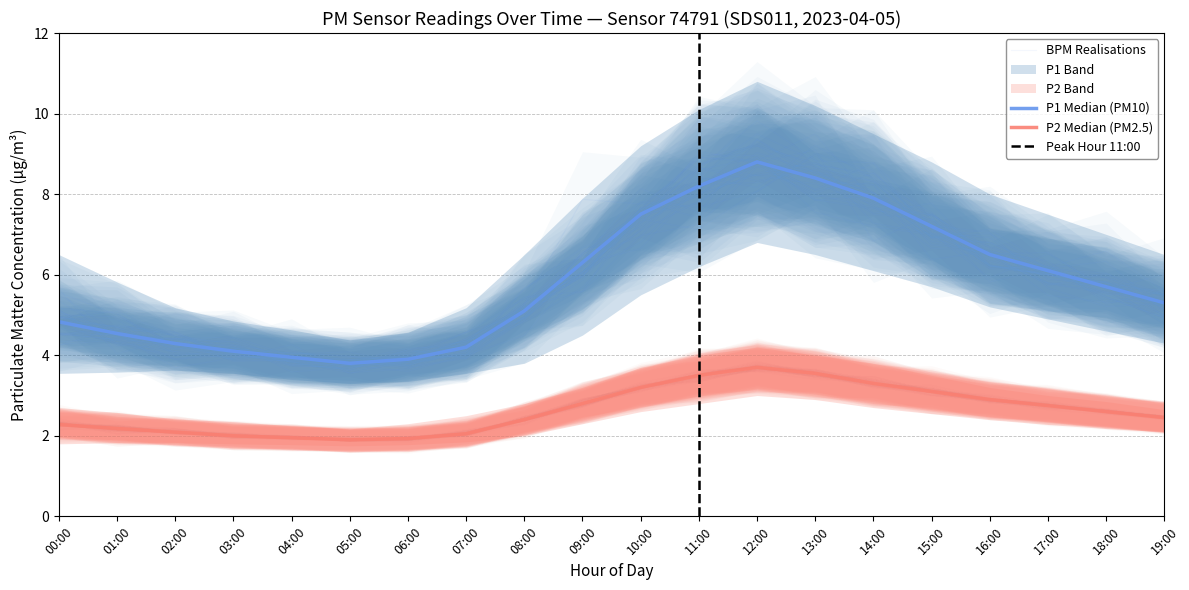

How many lines are shown in the chart?

2